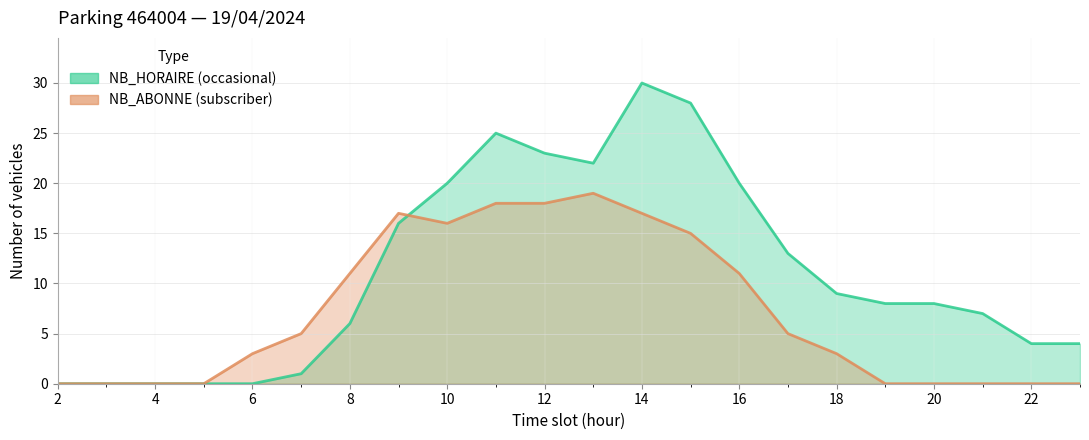

The NB_ABONNE series shows 0 at 3. True or false?

True